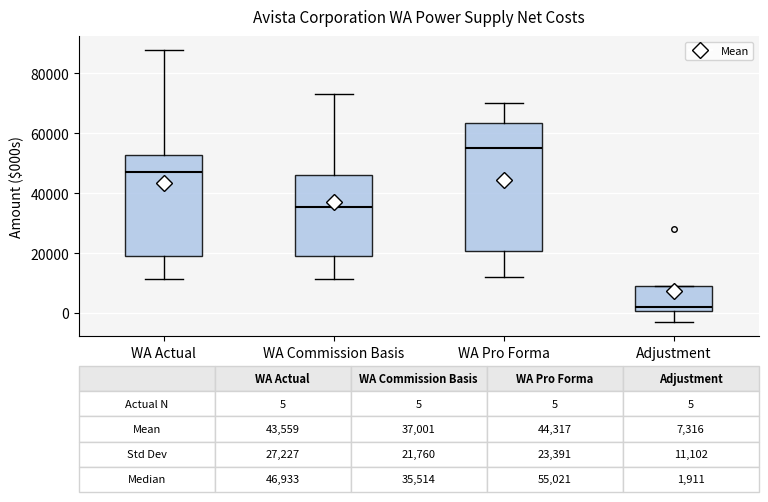

Which box's median line is the lowest?

Adjustment